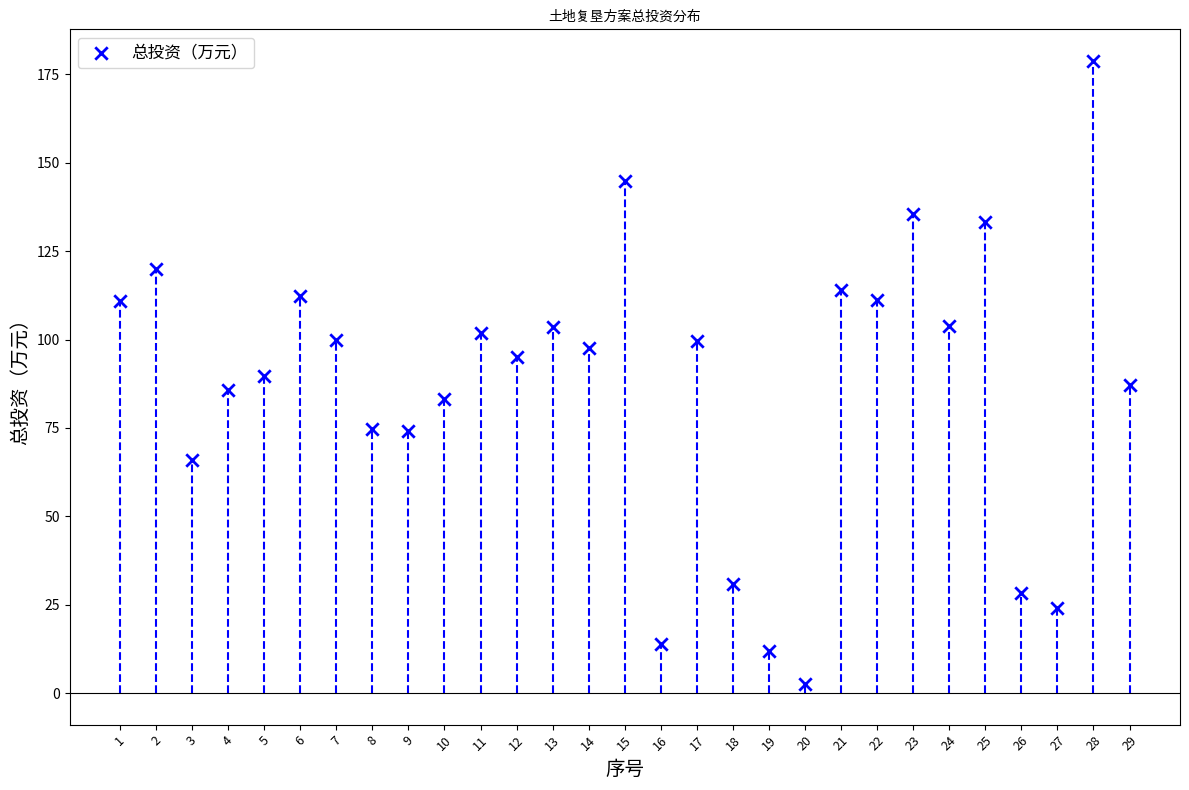

What is the range of Y values (max minus min)?

176.1